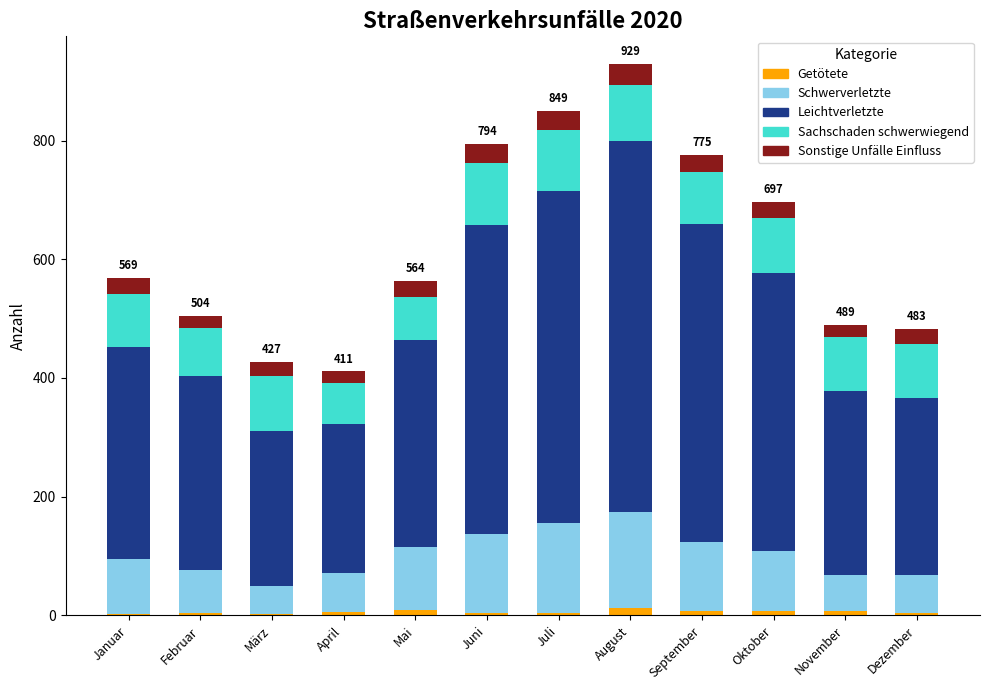

What is the sum of all Getötete values?

70